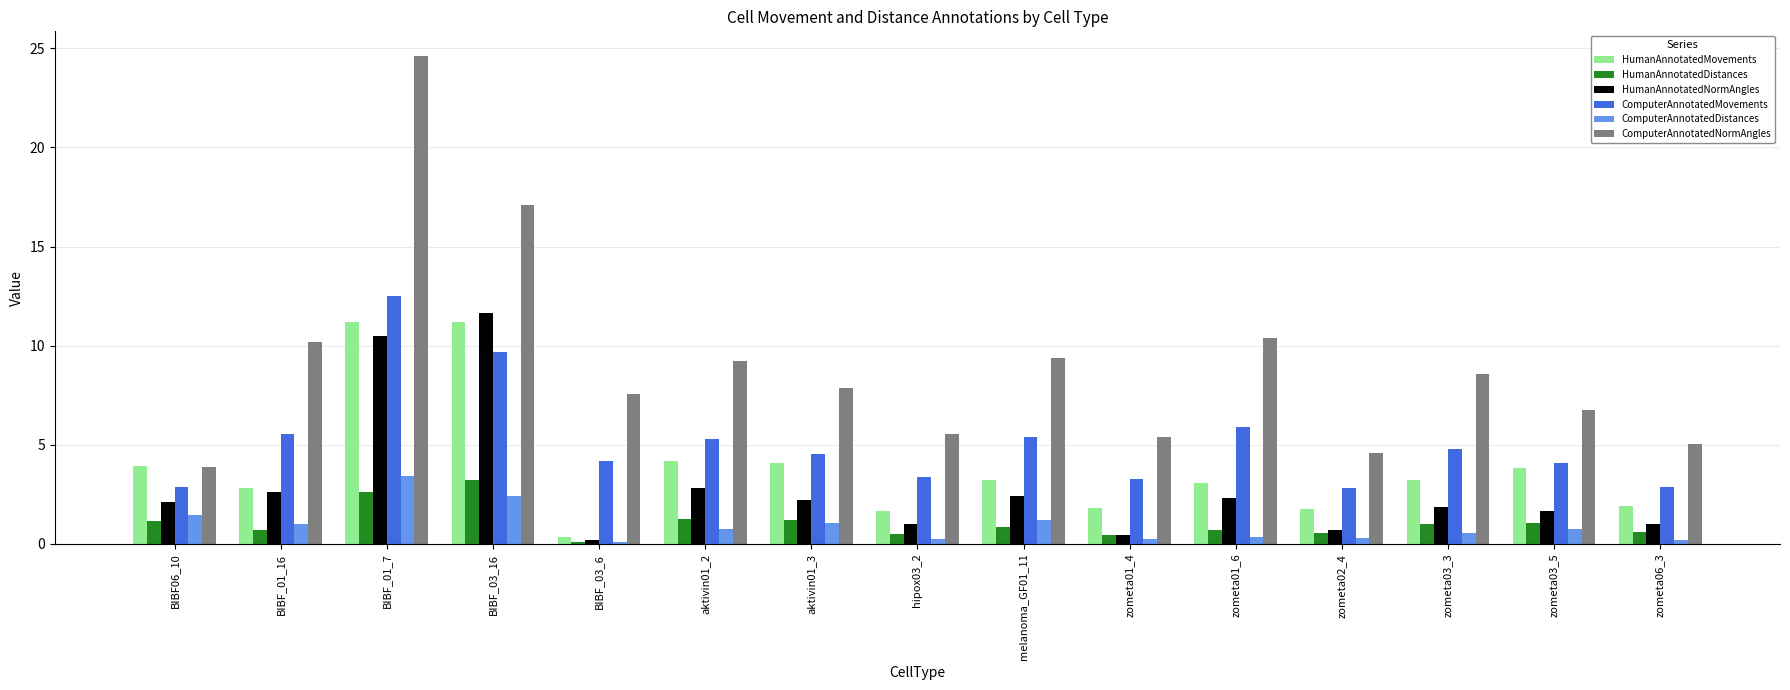

How many groups of bars are there?

15